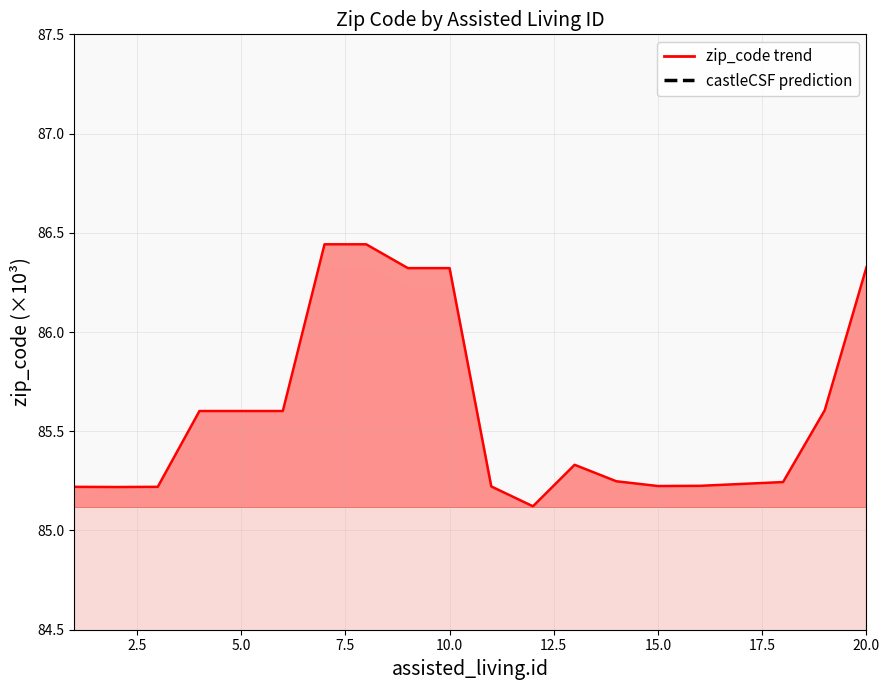

Is it true that the value at 7 is 86.4?

True